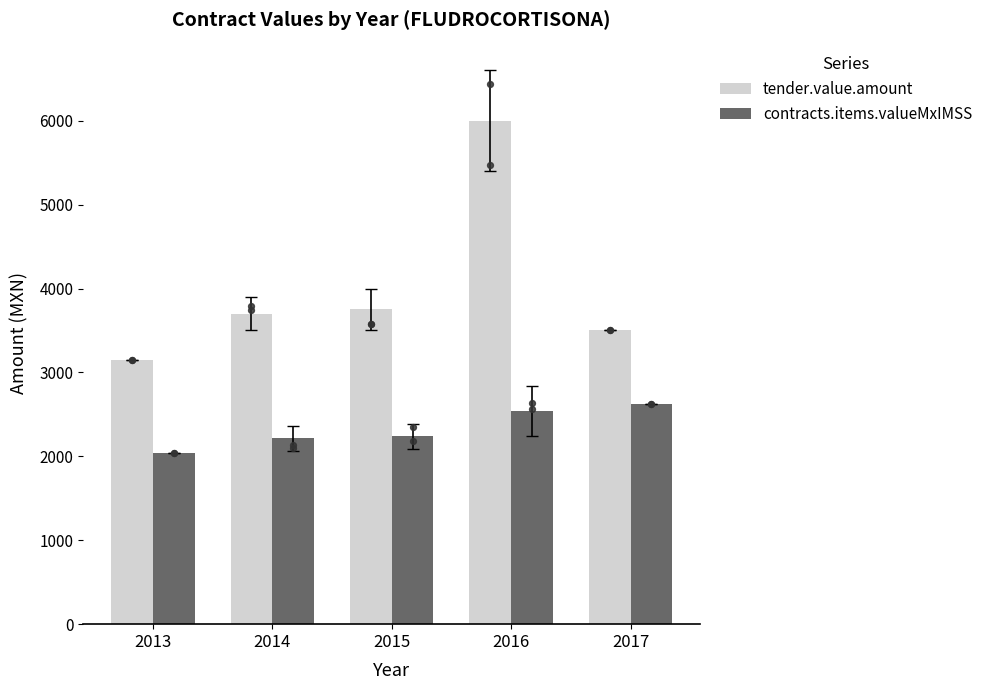

Which series has the largest total across all categories?

tender.value.amount